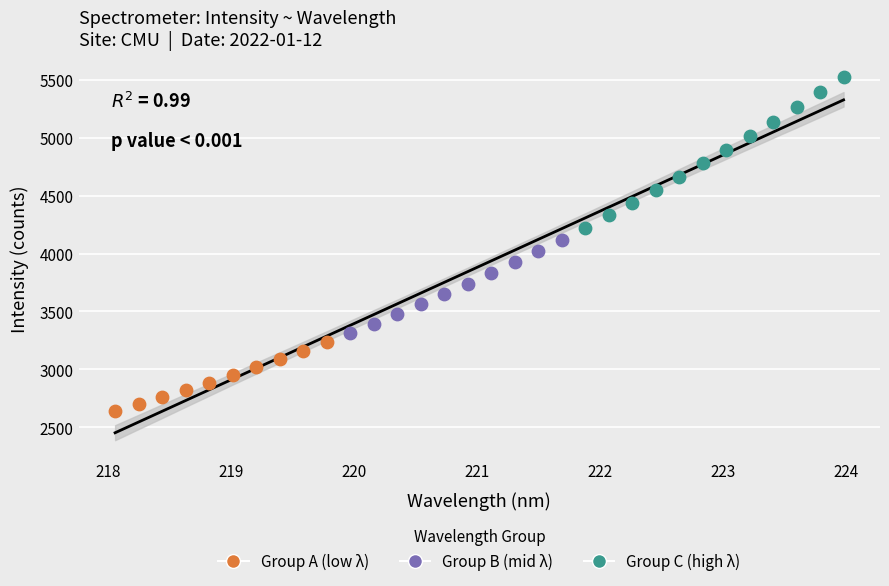

Which series has the largest Y range (max minus min)?

Group C (high λ)